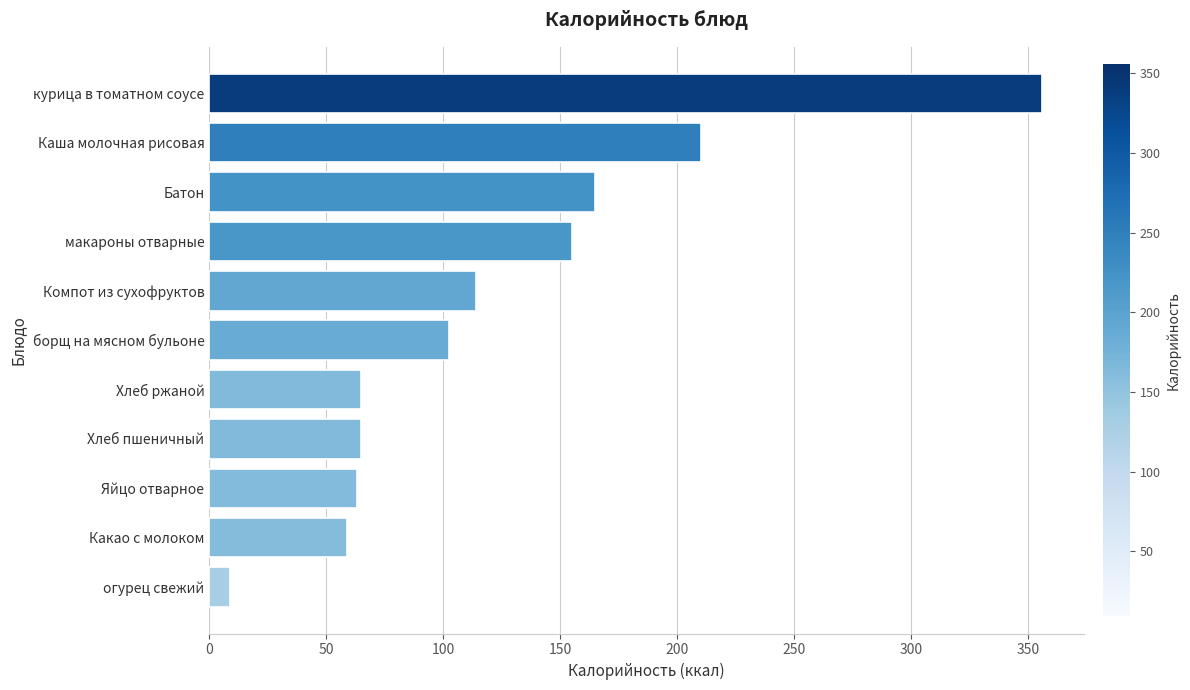

Reading bottom to top, extract all data points from this chart.

9.0	59.0	63.0	65.0	65.0	102.5	113.8	155.0	165.0	210.0	356.0